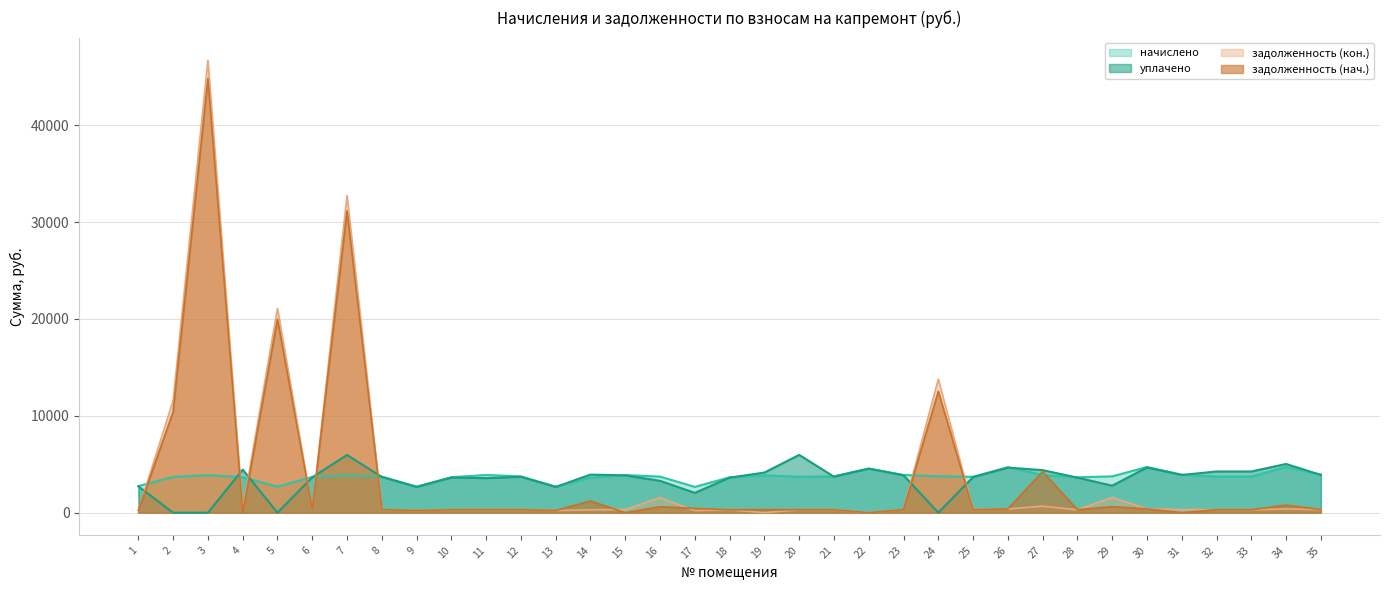

How many interior local valleys does the задолженность (нач.) series have?

11